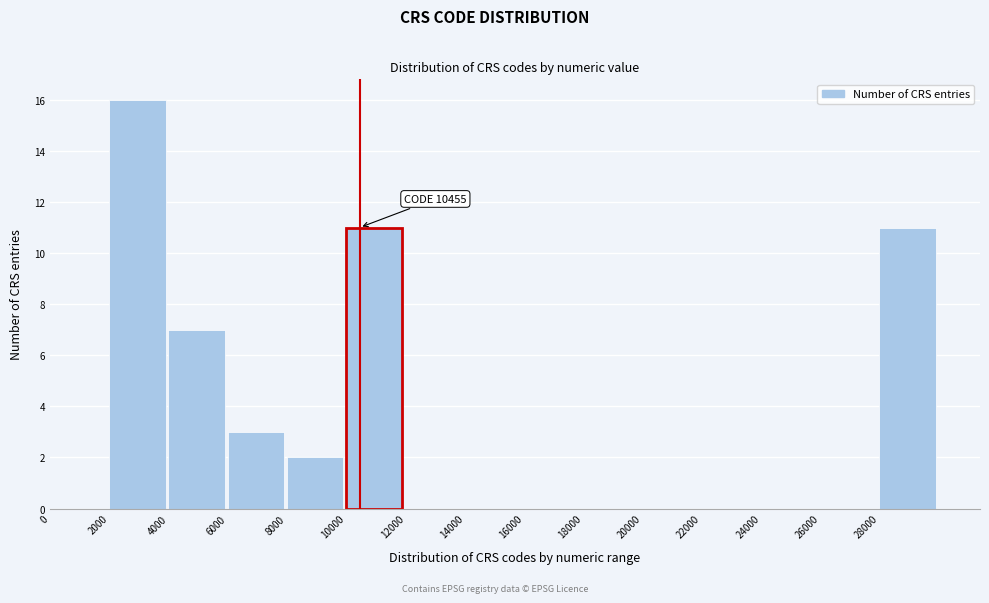

Over which range of the x-axis is the bar tallest?

2000 to 4000